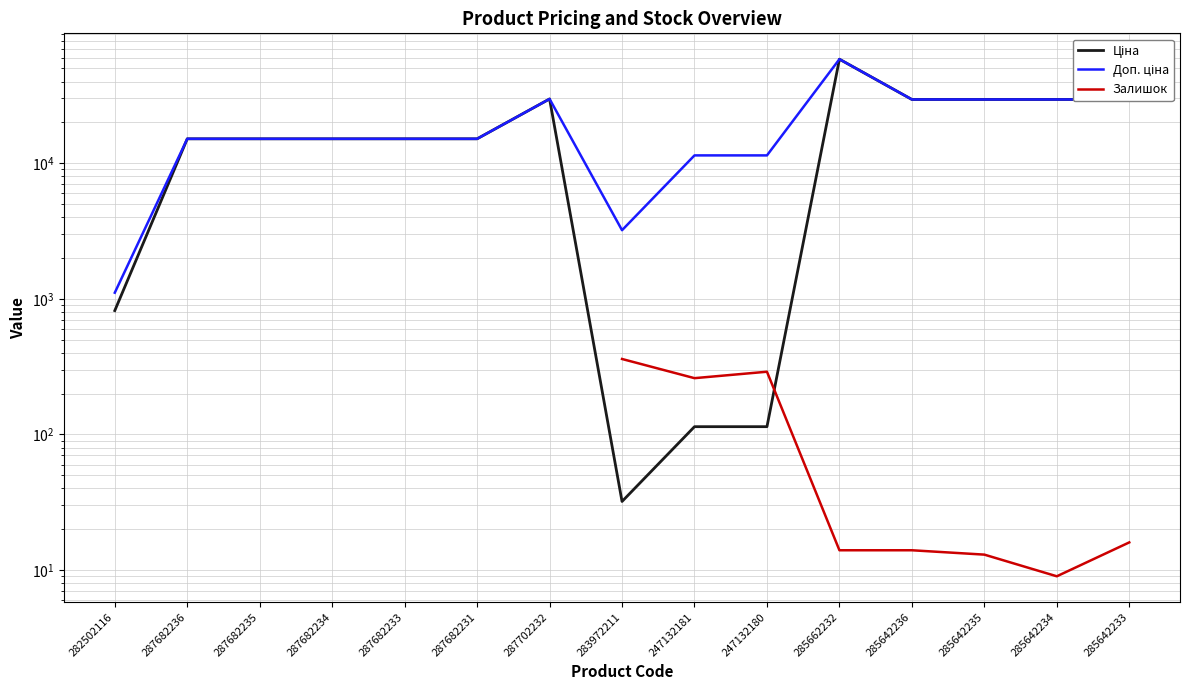

Which series ends up on top after the final intersection of Залишок and Ціна?

Ціна